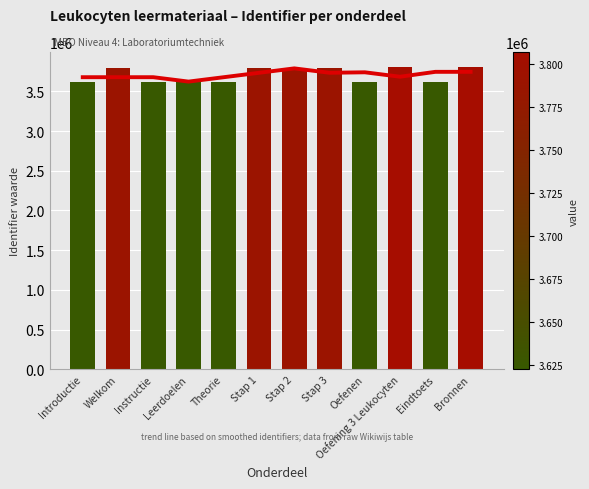

Reading left to right, list all the values displayed in this chart.

Trend (smoothed): 3678026.7	3678027.0	3678027.7	3622639.3	3678032.3	3733425.3	3789149.3	3733757.7	3739784.3	3684080.0	3745574.0	3745649.3
Identifier: 3622637.0	3788806.0	3622638.0	3622639.0	3622641.0	3788817.0	3788818.0	3789813.0	3622642.0	3806898.0	3622700.0	3807124.0